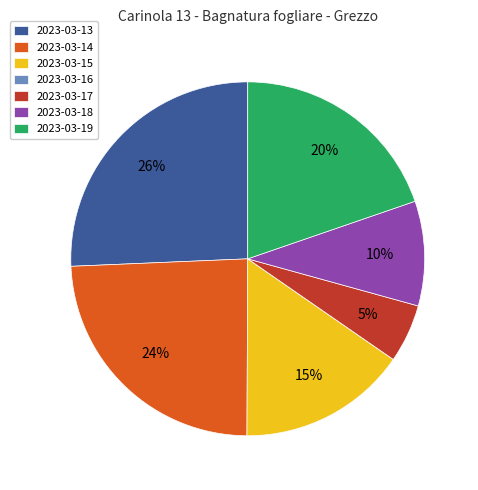

Is it true that 2023-03-13 is 26% of the pie?

True